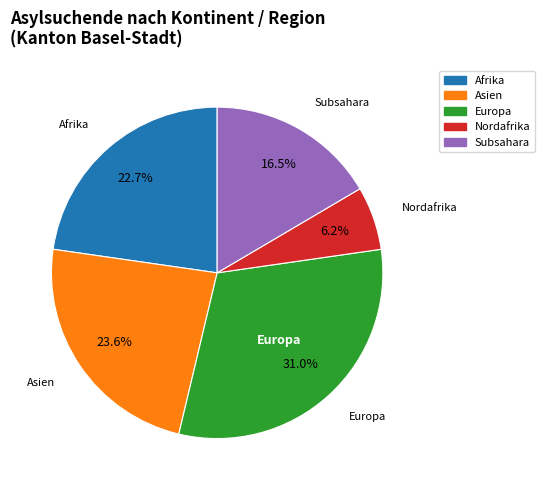

Does any single category account for the majority?

No